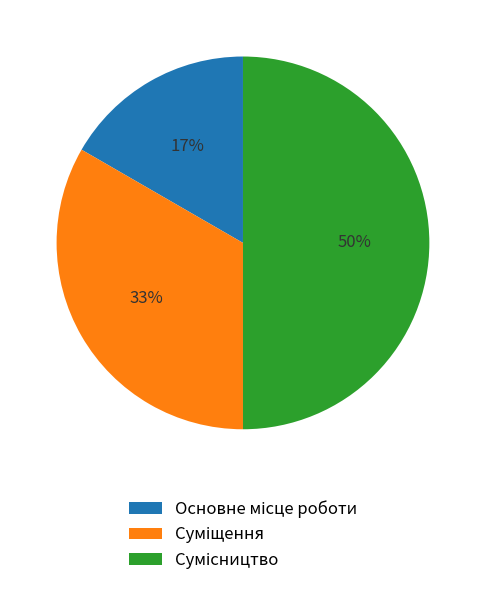

To the nearest percent, what is the difference between the largest and smallest slice percentages?

33%